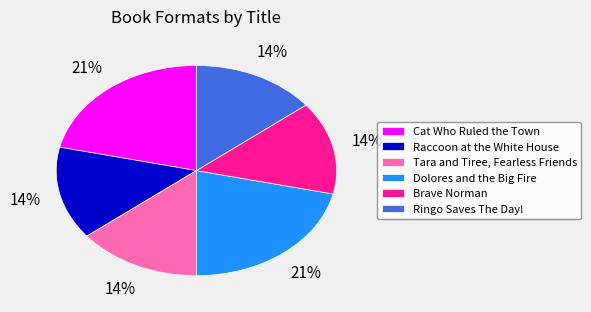

The Brave Norman slice represents 14% of the pie. True or false?

True